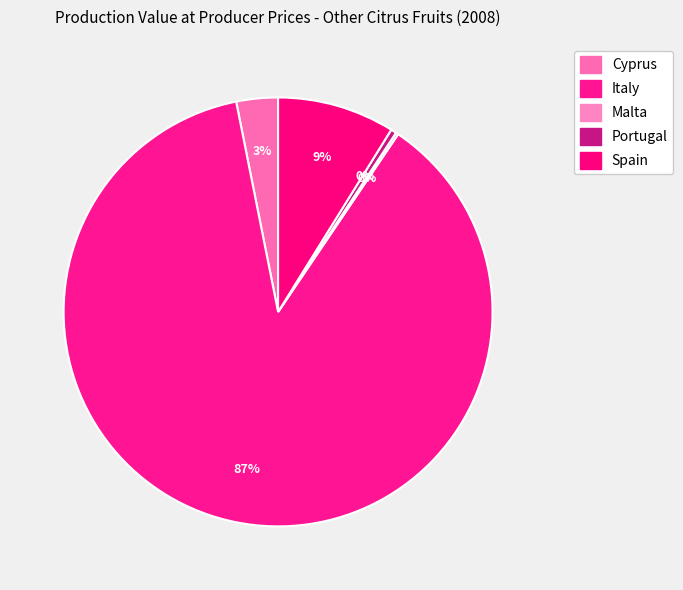

Between Cyprus and Italy, which is larger?

Italy